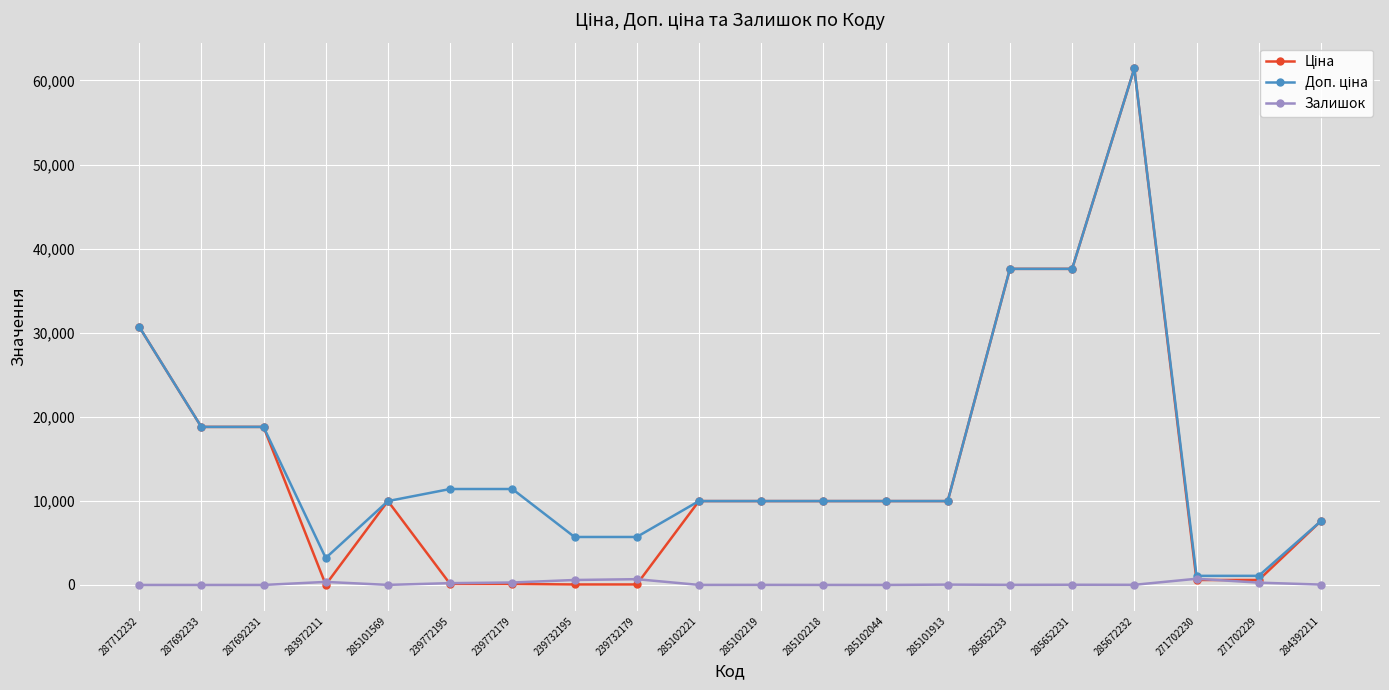

At which category is the sum across all series the highest?

285672232